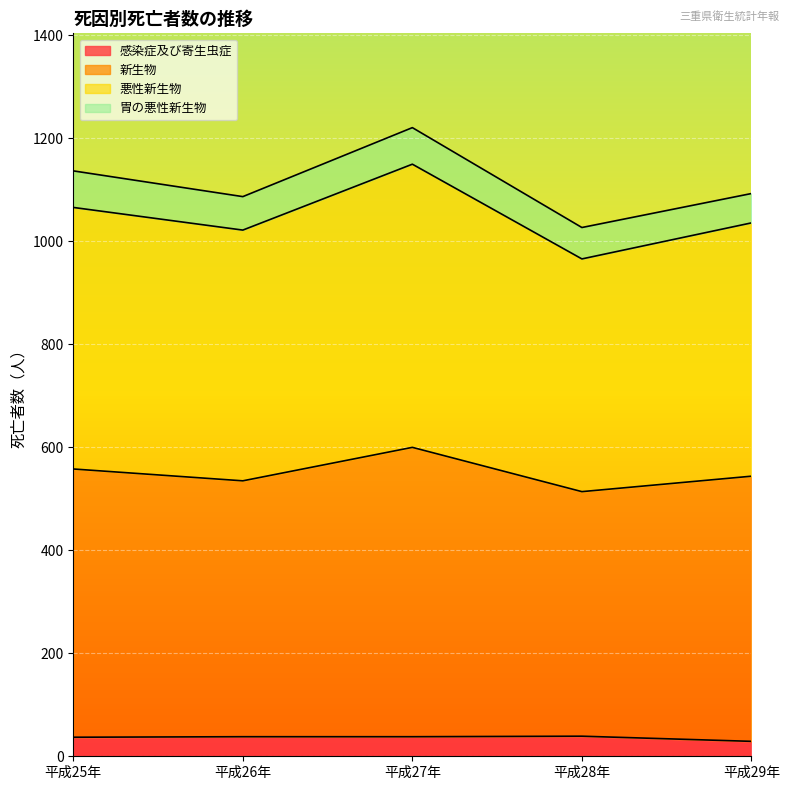

True or false: 悪性新生物 and 感染症及び寄生虫症 cross at least once.

False